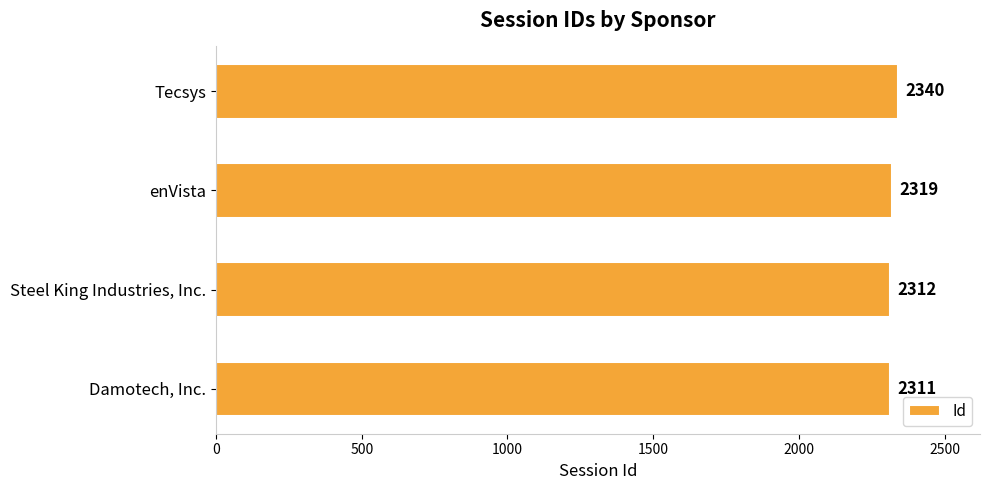

Reading bottom to top, list all the values displayed in this chart.

2311	2312	2319	2340